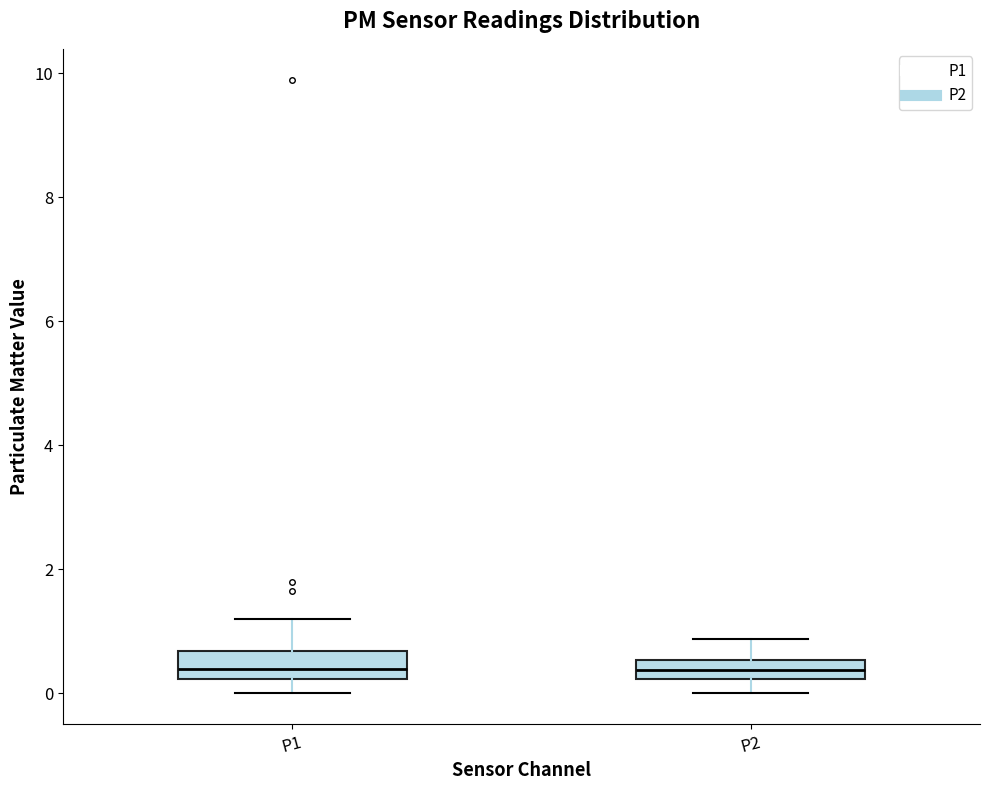

Reading left to right, read every box against the y-axis: the position of its median line, the range the box covers, and the ends of its whiskers. The values are not printed on the chart, so give them approximately, as read against the axis.

P1: median 0.4, box 0.2 to 0.6, whiskers 0.0 to 1.2
P2: median 0.4, box 0.2 to 0.6, whiskers 0.0 to 0.8